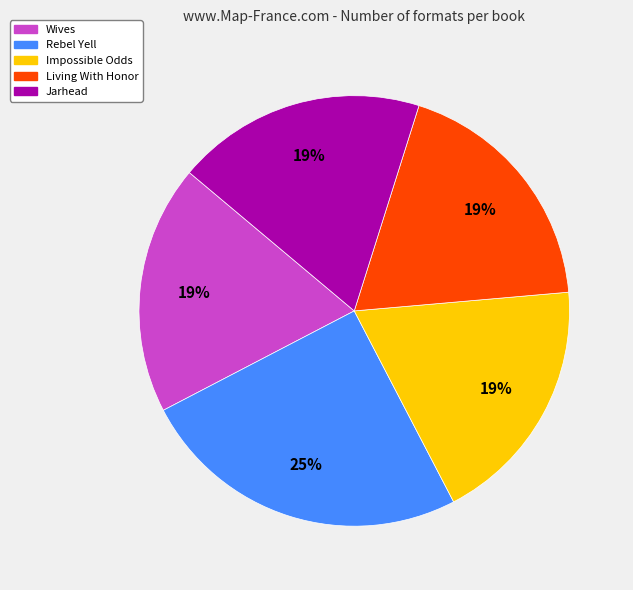

Which slice is the largest?

Rebel Yell